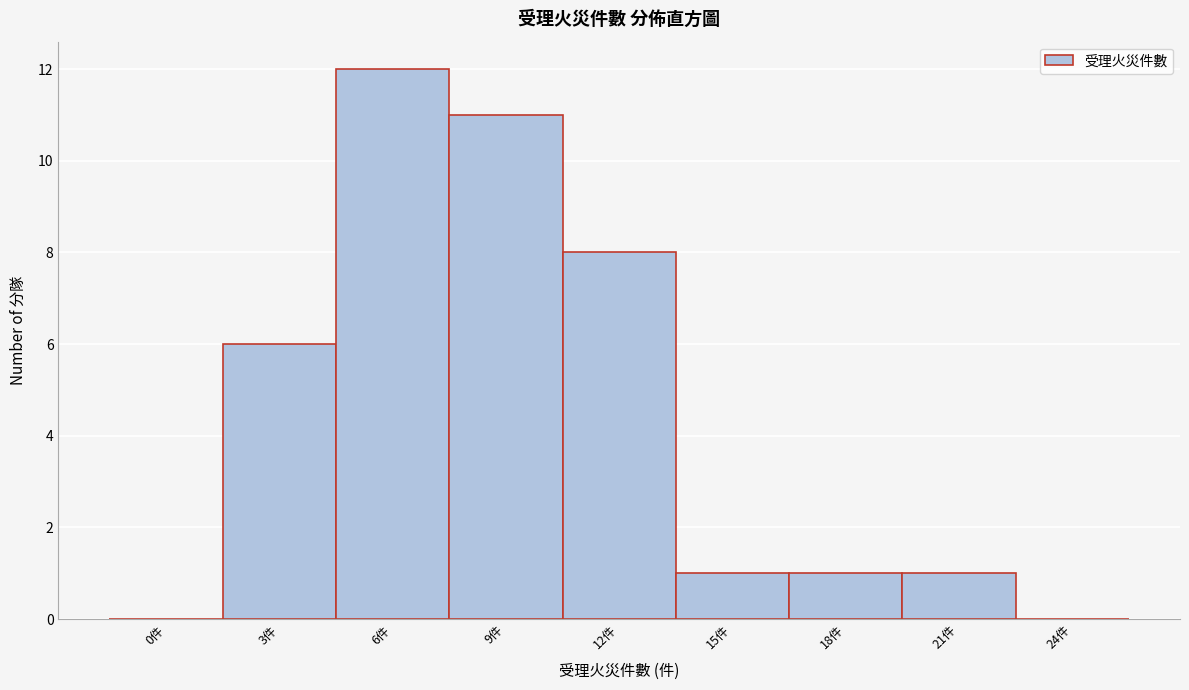

Reading left to right, list all the values displayed in this chart.

0件=0	3件=6	6件=12	9件=11	12件=8	15件=1	18件=1	21件=1	24件=0